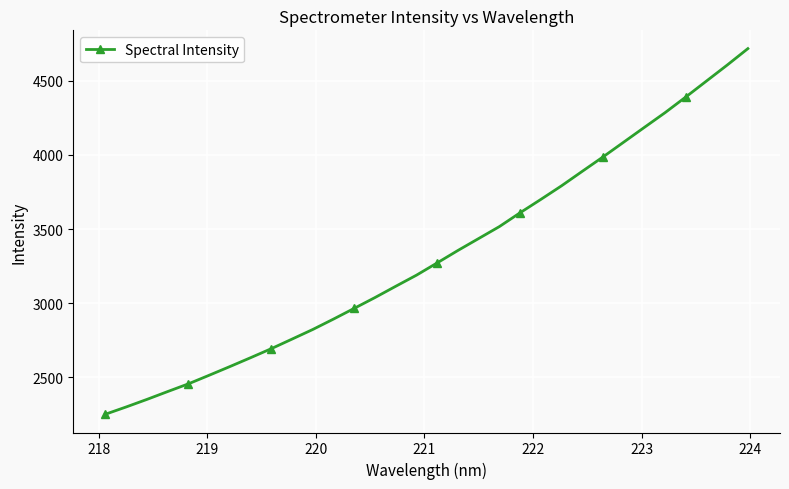

What is the greatest value displayed?

4717.0